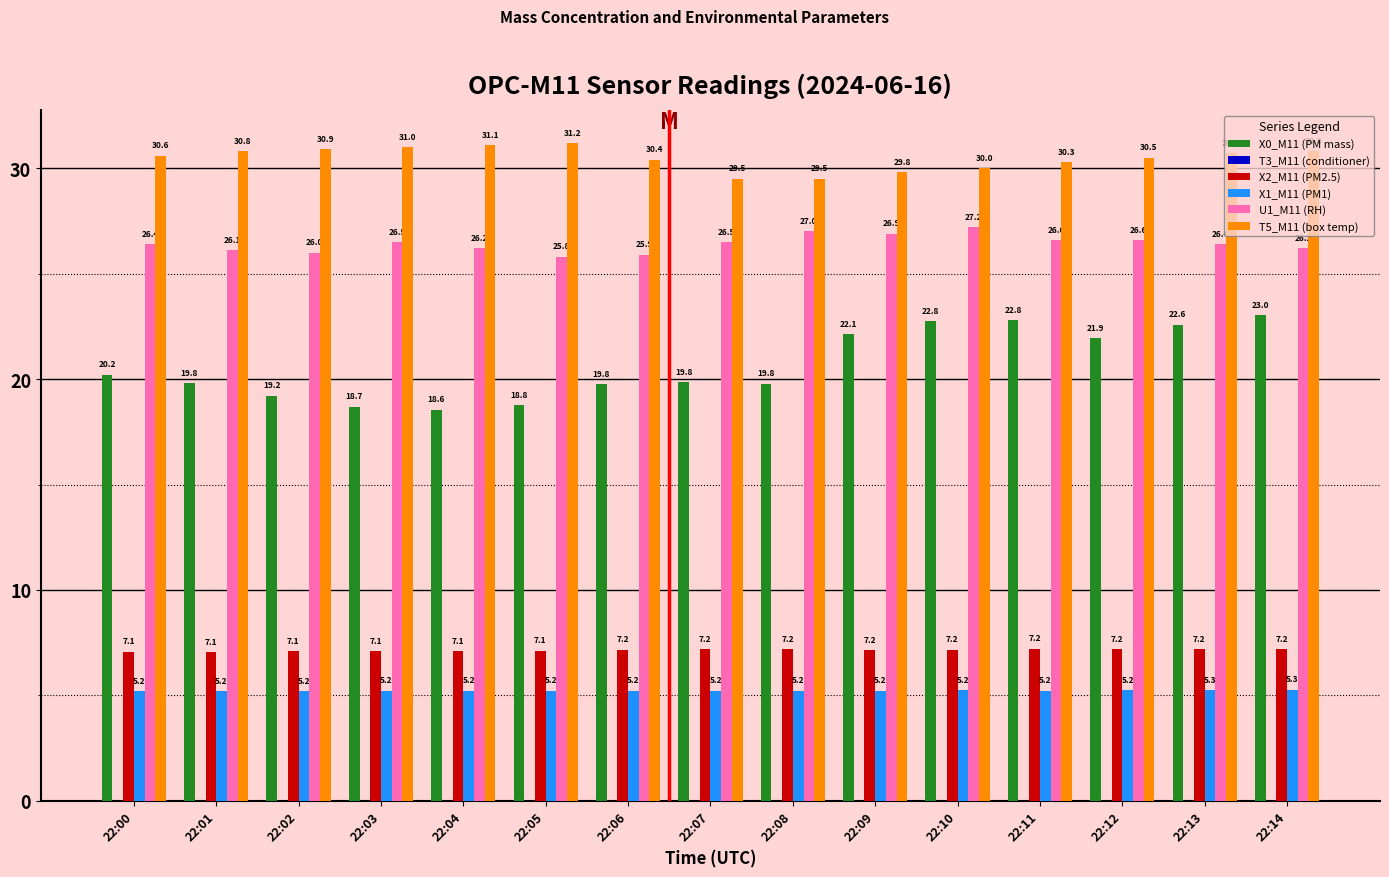

At how many categories does at least one series exceed 11?

15